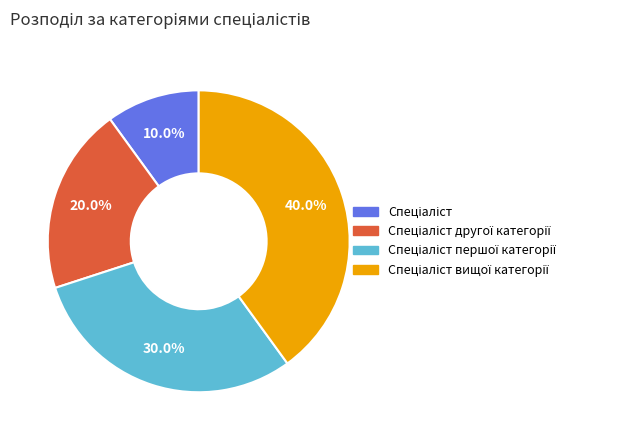

Does any single category account for the majority?

No